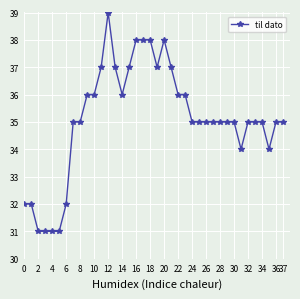

What is the value of the 24th point from the left?

36